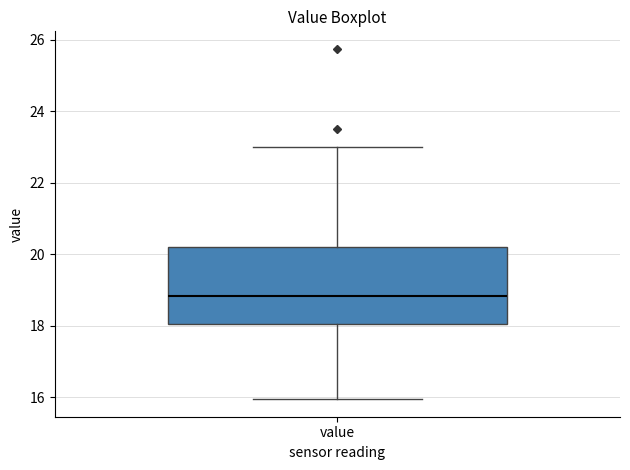

Transcribe this box plot: give where the median line is, the range the box spans, and where the two whiskers end, as read against the y-axis. The values are not printed on the chart, so give them approximately, as read against the axis.

median 18.8, box 18.0 to 20.2, whiskers 16.0 to 23.0